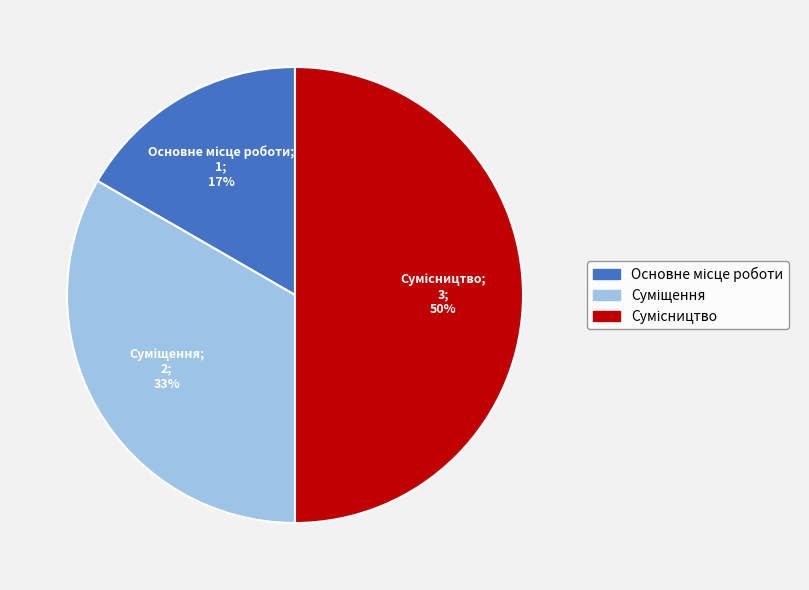

To the nearest percent, what is the difference between the largest and smallest slice percentages?

33%